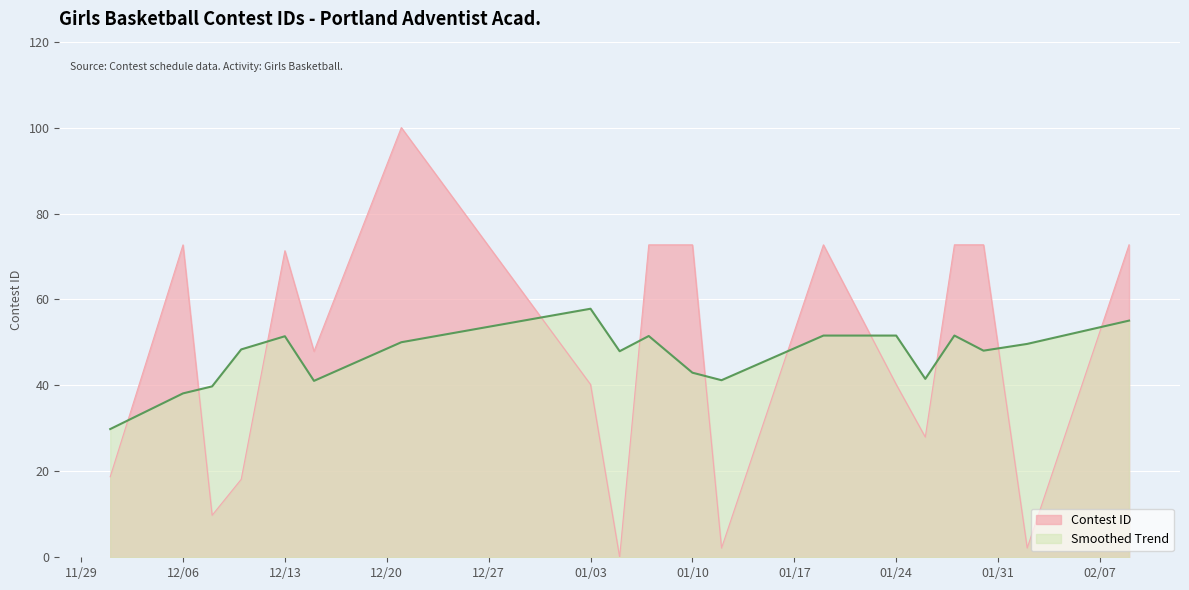

Is it true that the value at 1/5/23 is 0.0?

True